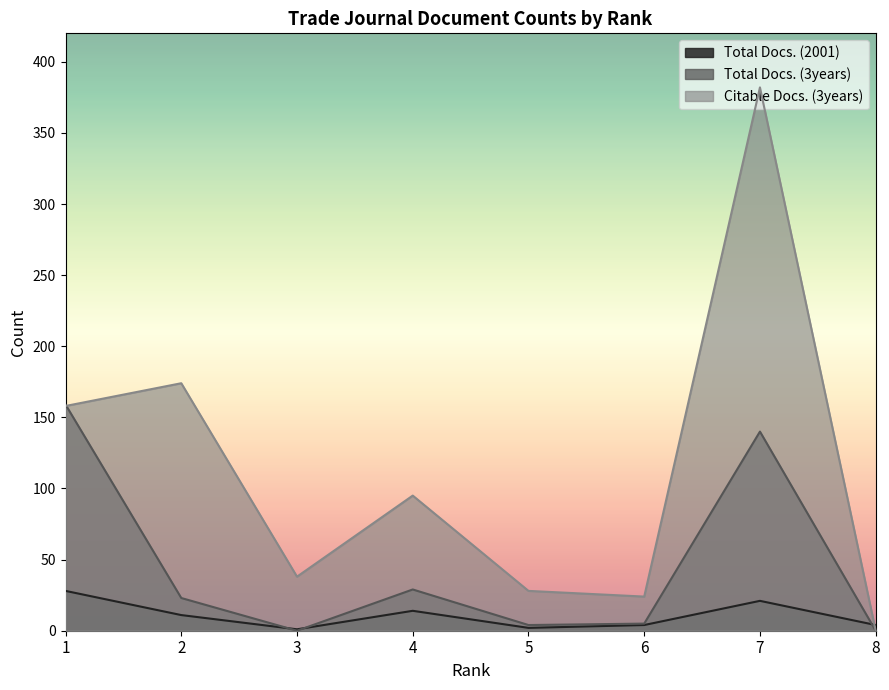

What is the total value across all series at 8?

4